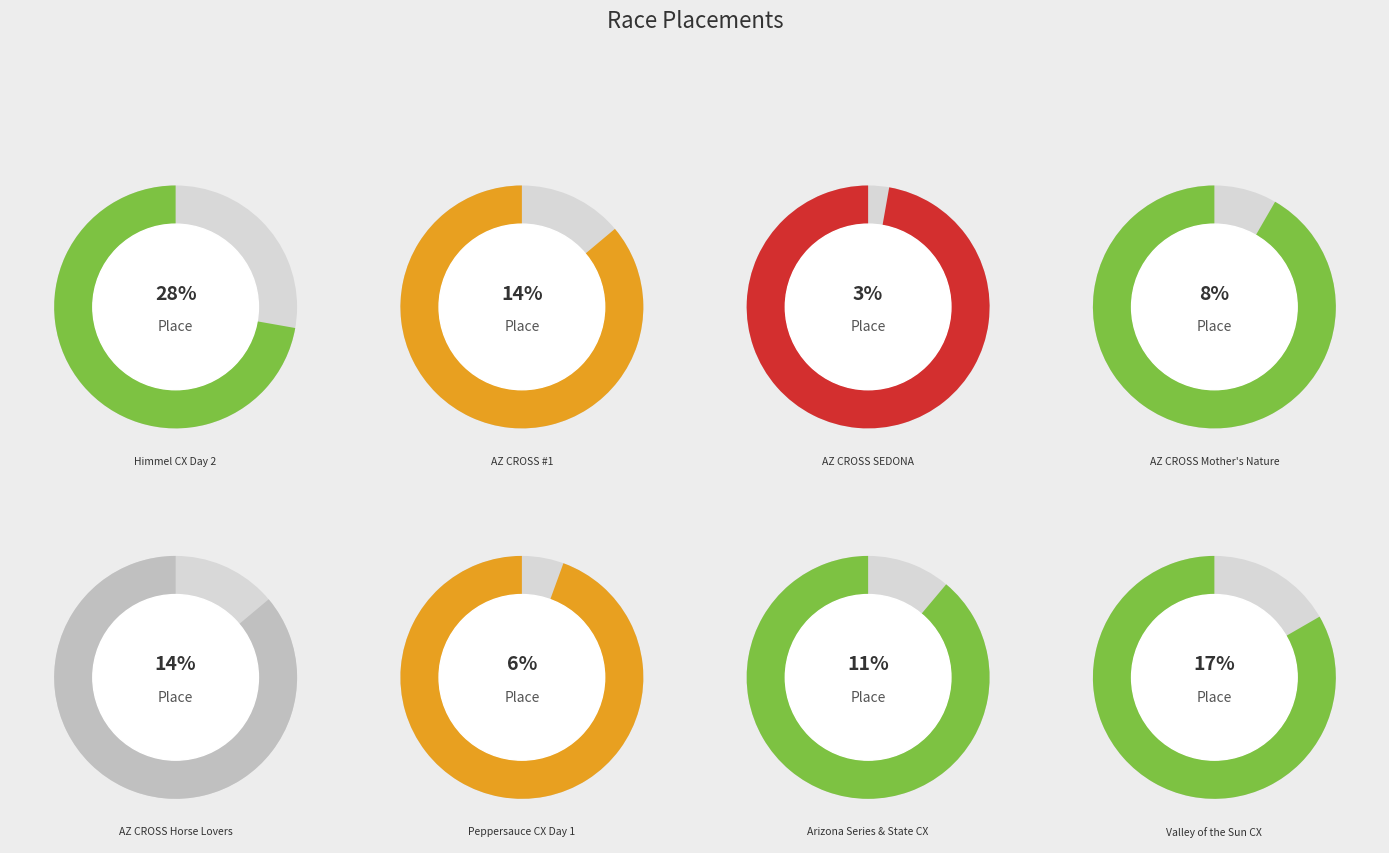

To the nearest percent, what portion does Valley of the Sun CX represent?

17%